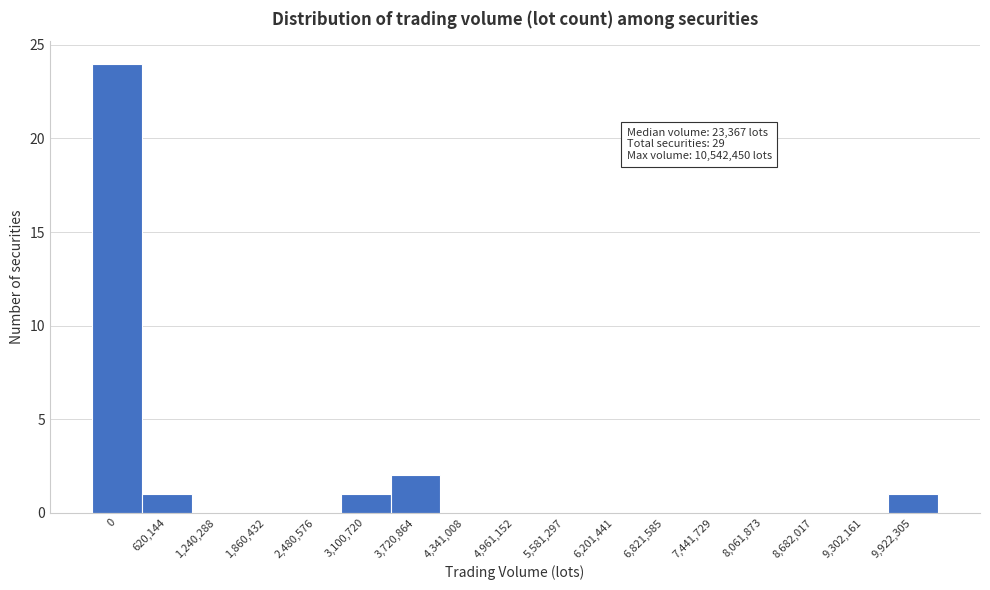

Reading left to right, list all the values displayed in this chart.

0=24	620,144=1	1,240,288=0	1,860,432=0	2,480,576=0	3,100,720=1	3,720,864=2	4,341,008=0	4,961,152=0	5,581,297=0	6,201,441=0	6,821,585=0	7,441,729=0	8,061,873=0	8,682,017=0	9,302,161=0	9,922,305=1